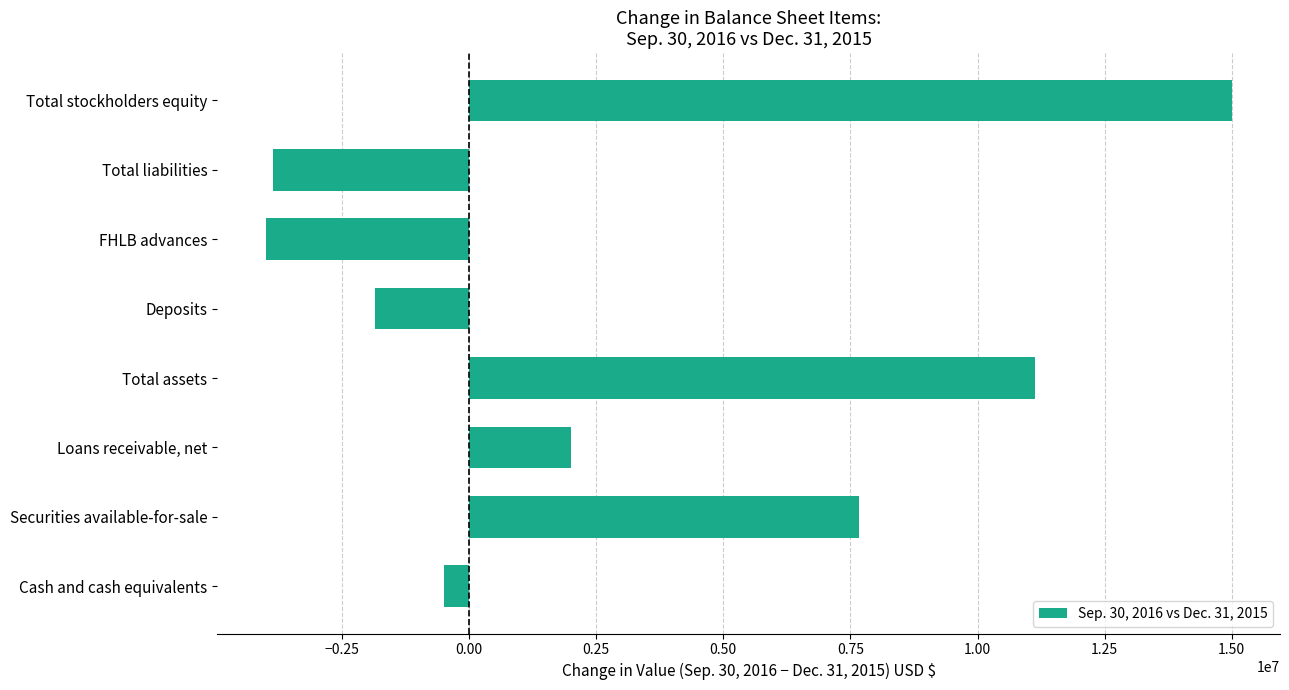

At which category does the chart reach its peak across all series?

Total stockholders equity